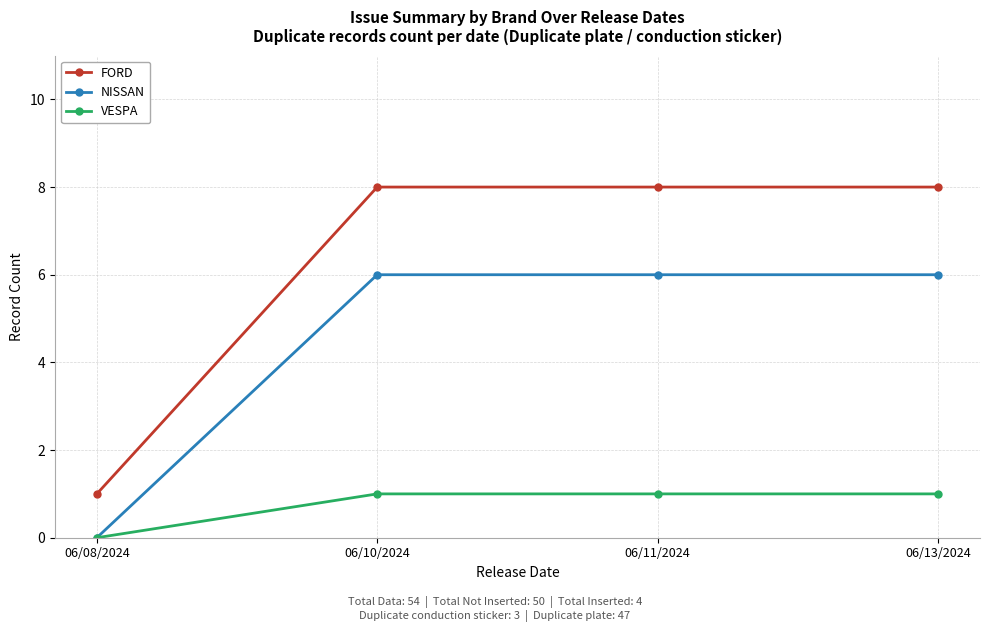

What is the maximum value for NISSAN?

6